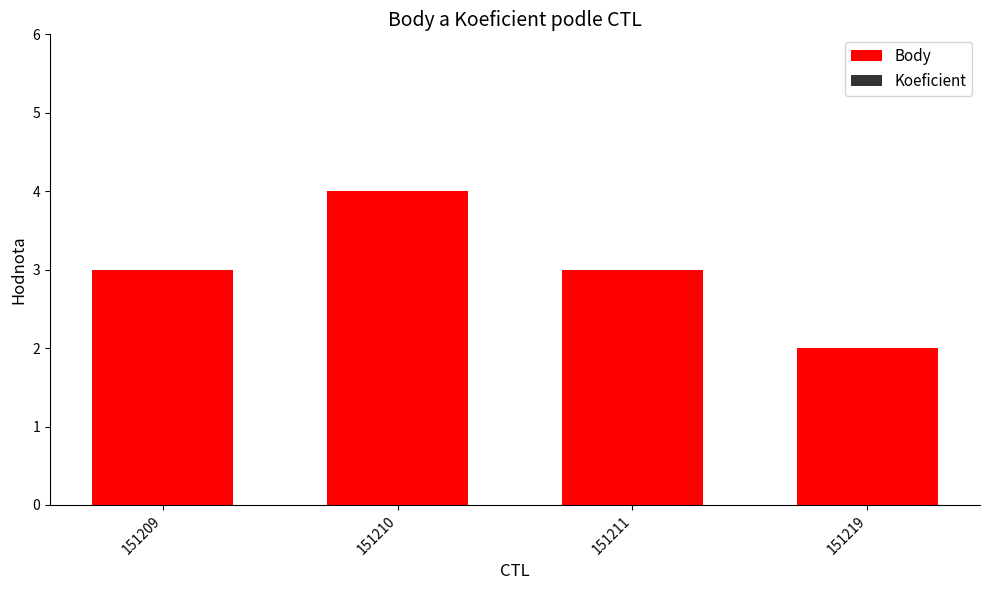

What value does the data have at 151211?

3